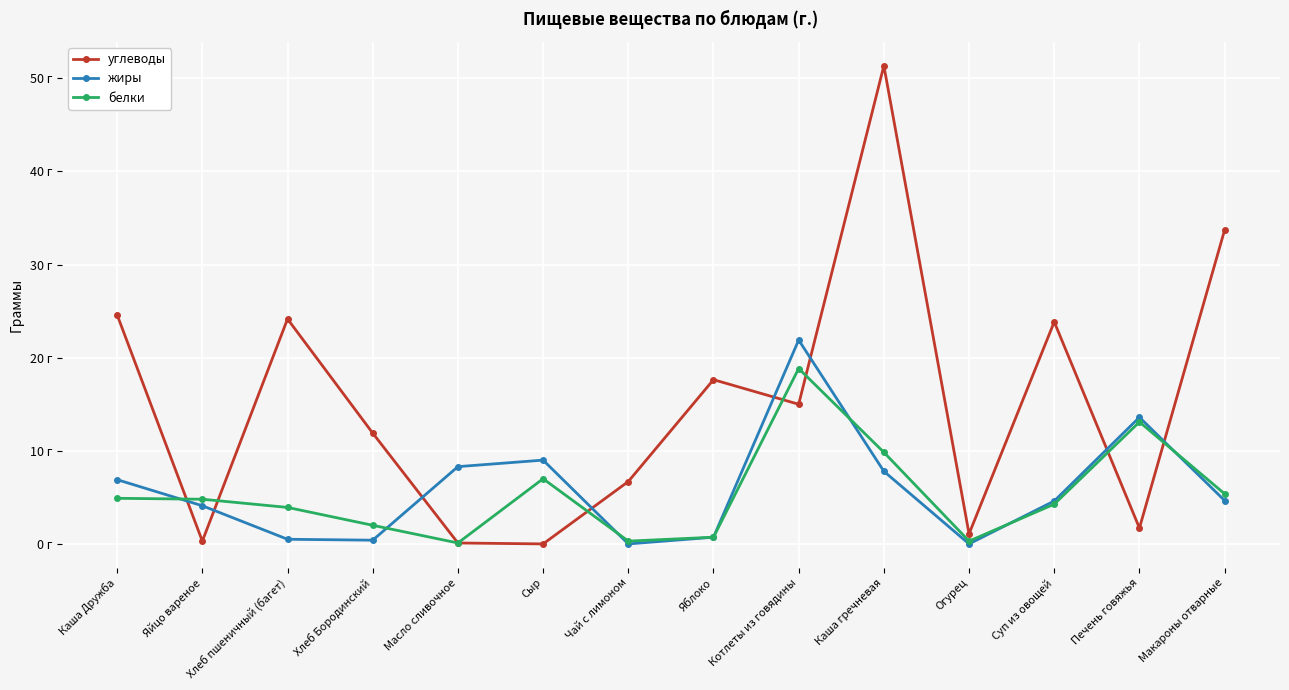

How many times do жиры and углеводы cross each other?

8